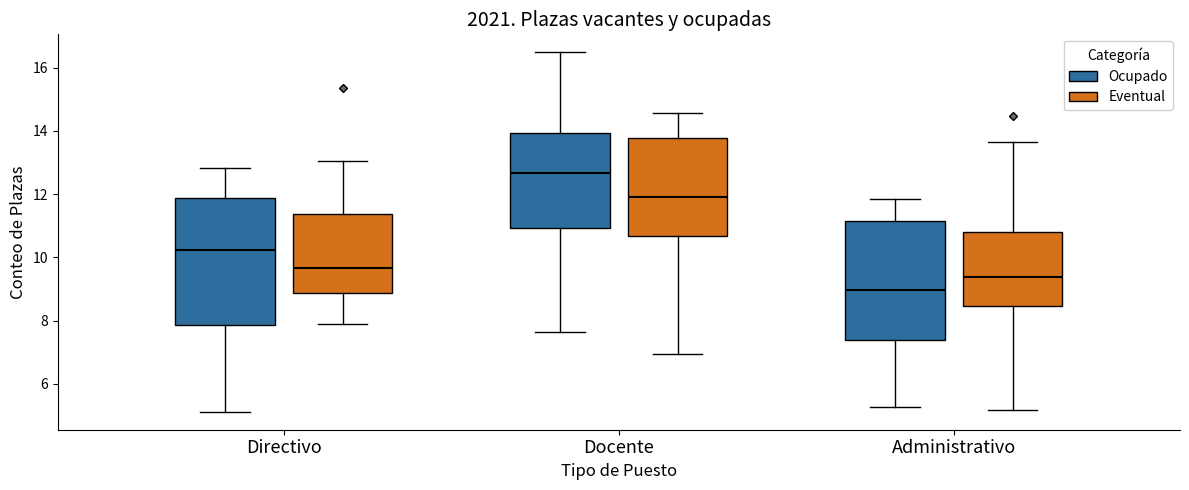

Reading left to right, transcribe this box plot: for each box, give where its median line is, the range the box spans, and where its two whiskers end, as read against the y-axis. The values are not printed on the chart, so give them approximately, as read against the axis.

Directivo (Ocupado): median 10.2, box 7.8 to 11.8, whiskers 5.2 to 12.8
Directivo (Eventual): median 9.6, box 8.8 to 11.4, whiskers 7.8 to 13.0
Docente (Ocupado): median 12.6, box 11.0 to 14.0, whiskers 7.6 to 16.4
Docente (Eventual): median 12.0, box 10.6 to 13.8, whiskers 7.0 to 14.6
Administrativo (Ocupado): median 9.0, box 7.4 to 11.2, whiskers 5.2 to 11.8
Administrativo (Eventual): median 9.4, box 8.4 to 10.8, whiskers 5.2 to 13.6